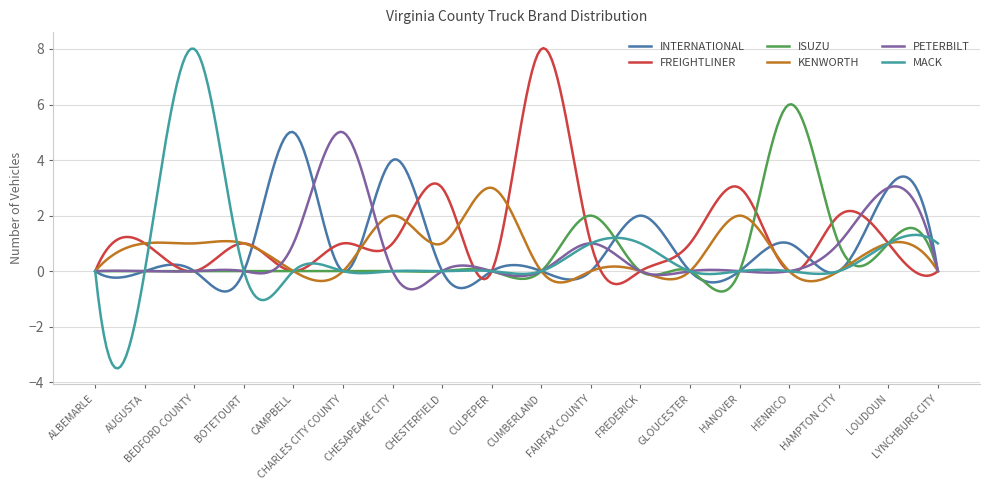

What is the greatest value displayed?

8.0